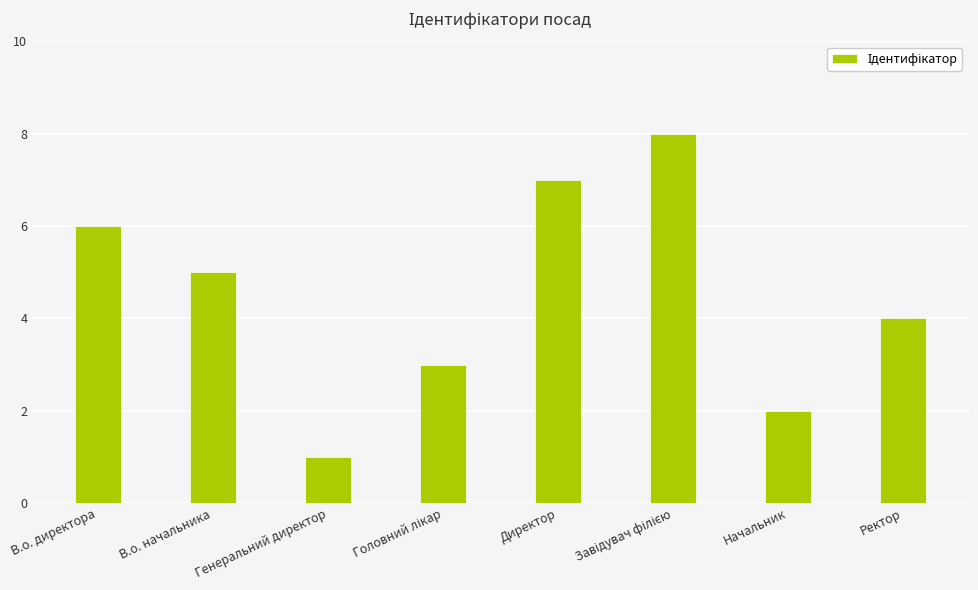

Reading left to right, transcribe all the data shown in this chart.

6	5	1	3	7	8	2	4